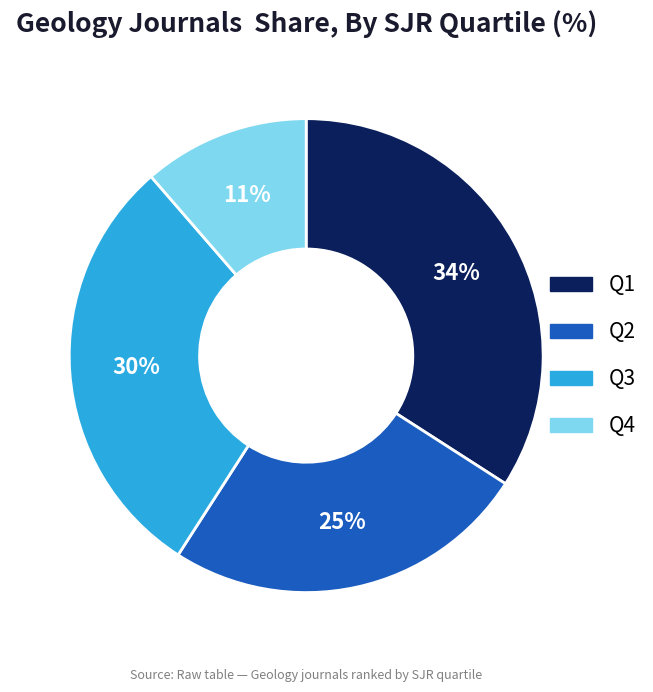

To the nearest percent, what is the combined percentage of Q4 and Q3?

41%